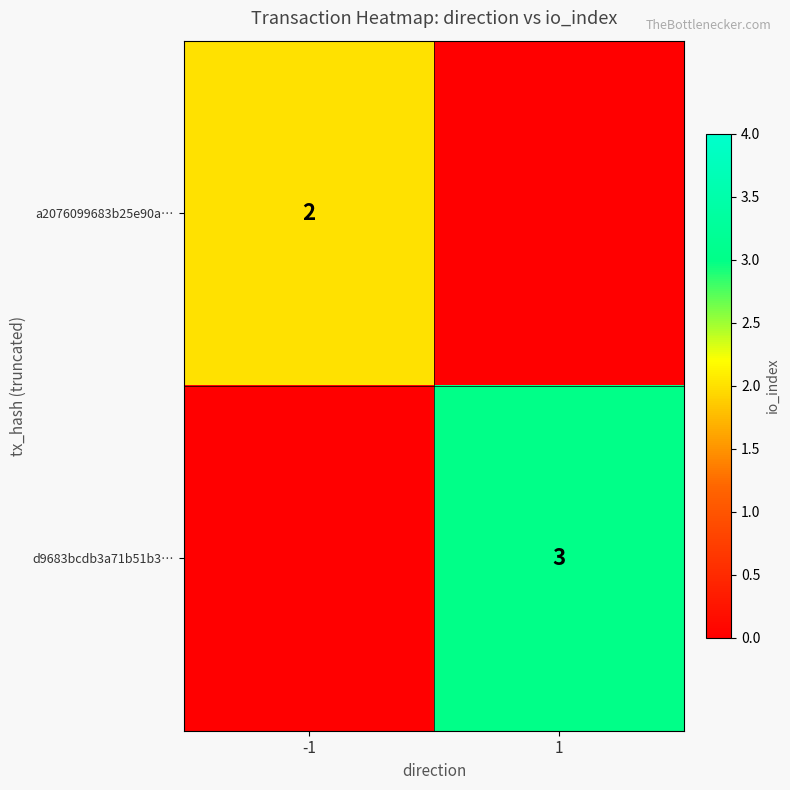

Is the value of a2076099683b25e90a… at -1 greater than the value of d9683bcdb3a71b51b3… at 1?

No